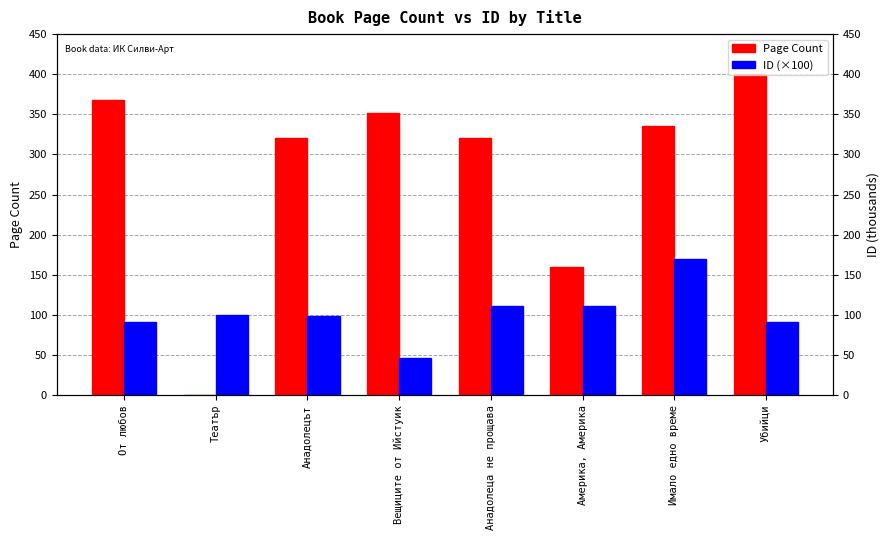

The value of Page Count at Анадолеца не прощава is 87.1. True or false?

False